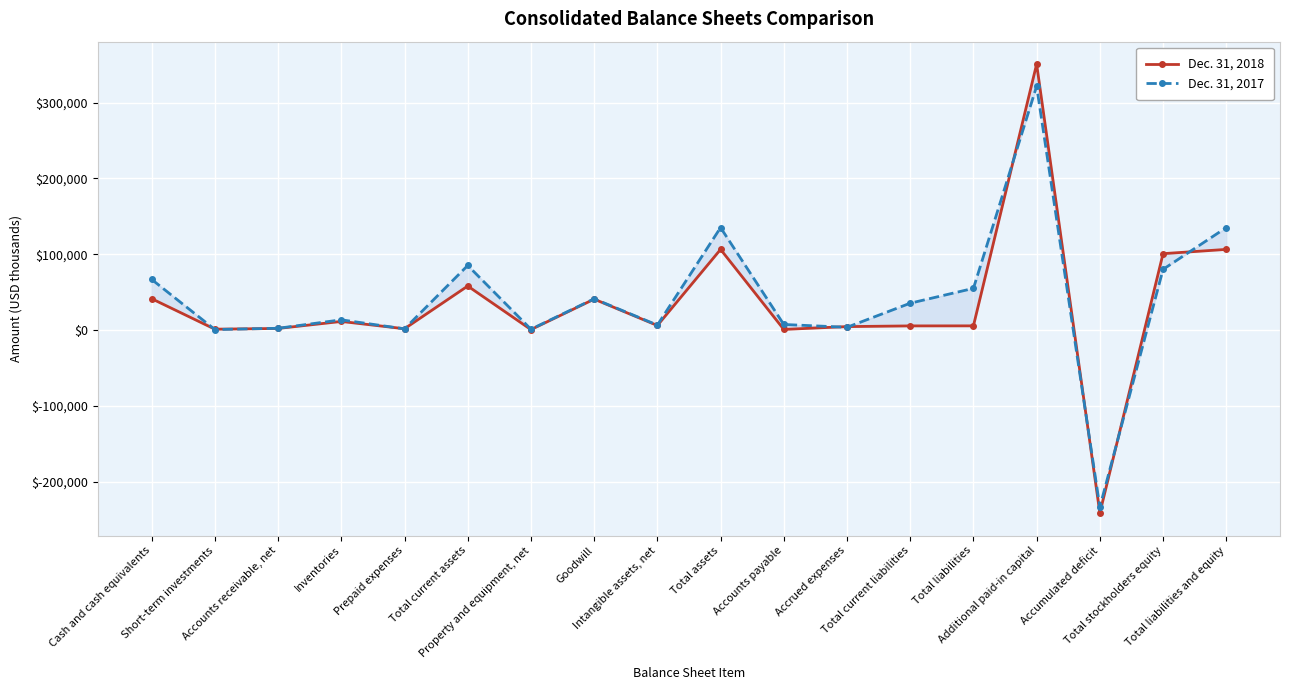

Is this an area chart (filled region under the line)?

No